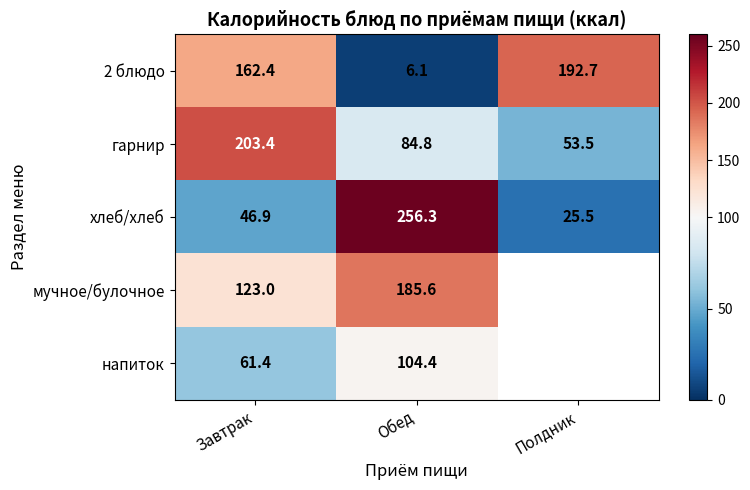

At how many categories does at least one series exceed 51?

3